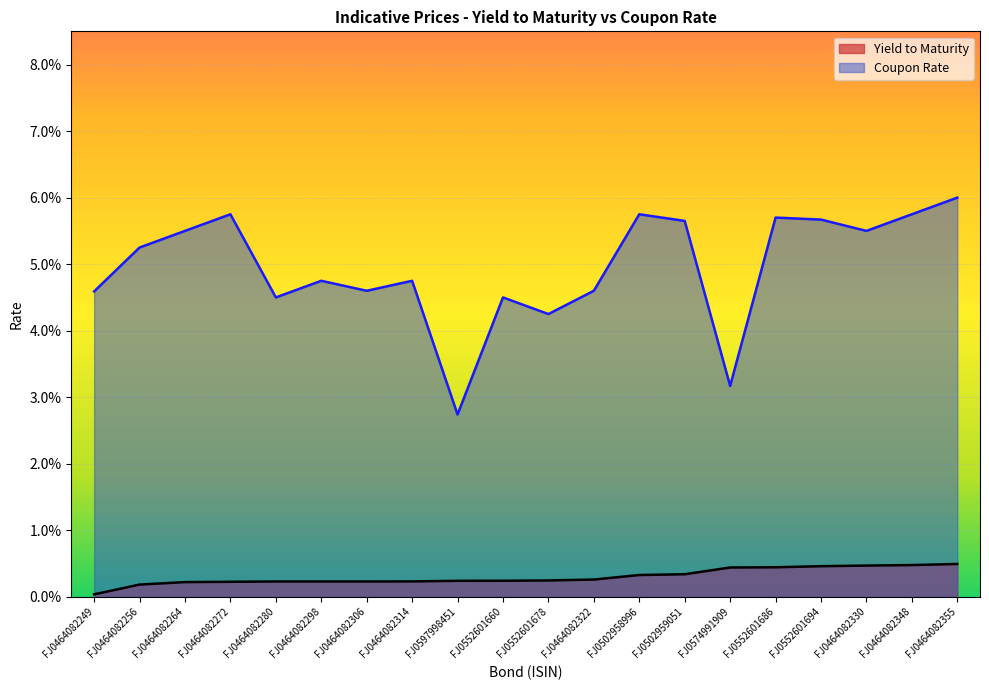

Which series has the largest total across all categories?

Coupon Rate